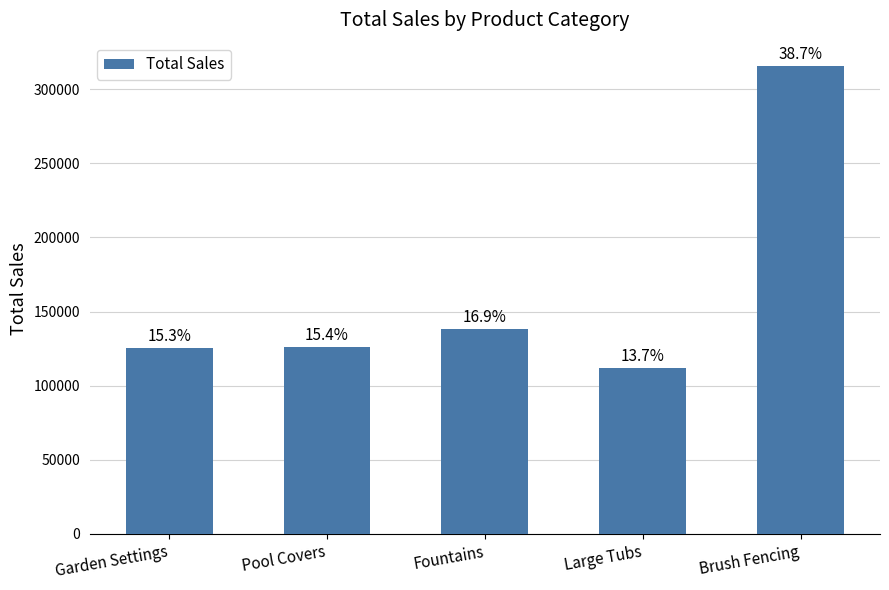

How many bars are there in total?

5